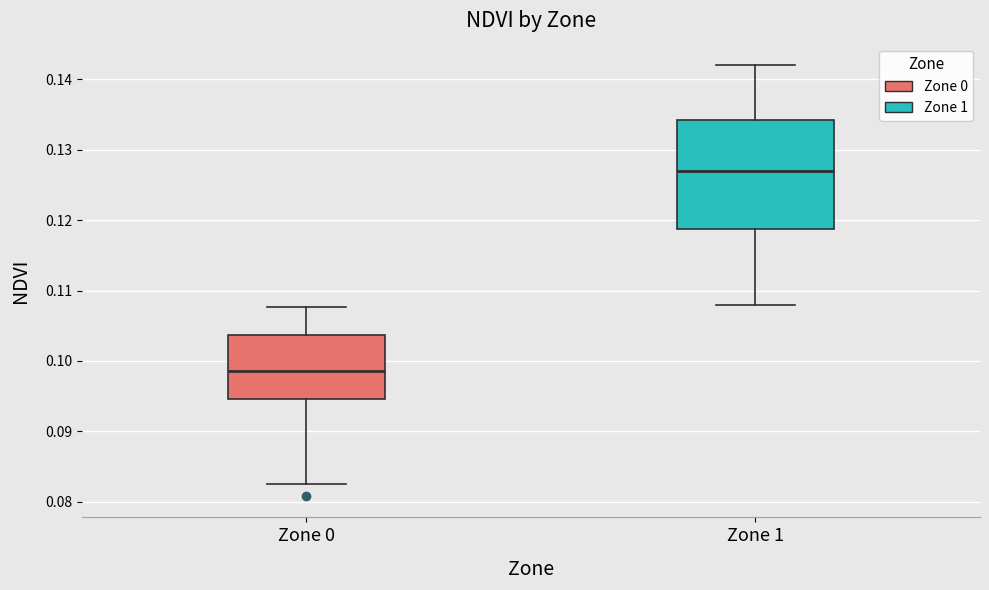

Reading left to right, transcribe this box plot: for each box, give where its median line is, the range the box spans, and where its two whiskers end, as read against the y-axis. The values are not printed on the chart, so give them approximately, as read against the axis.

Zone 0: median 0.099, box 0.095 to 0.104, whiskers 0.082 to 0.108
Zone 1: median 0.127, box 0.119 to 0.134, whiskers 0.108 to 0.142